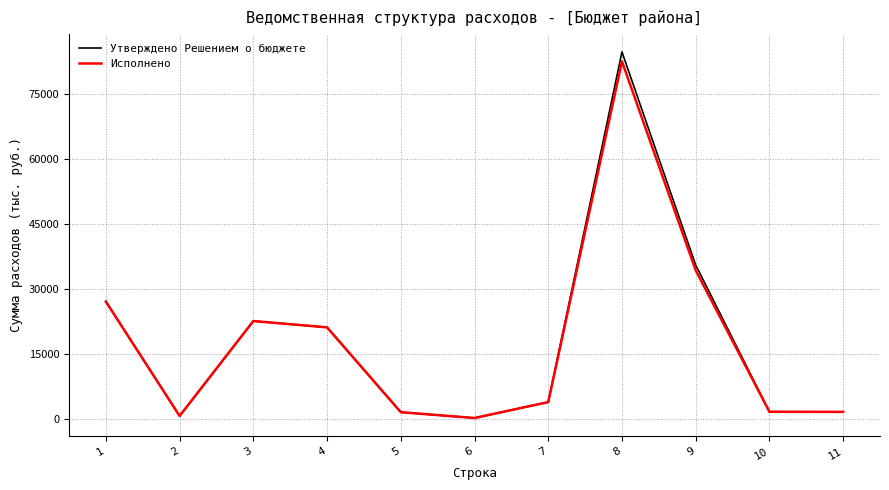

What is the maximum value shown in the chart?

84825.0